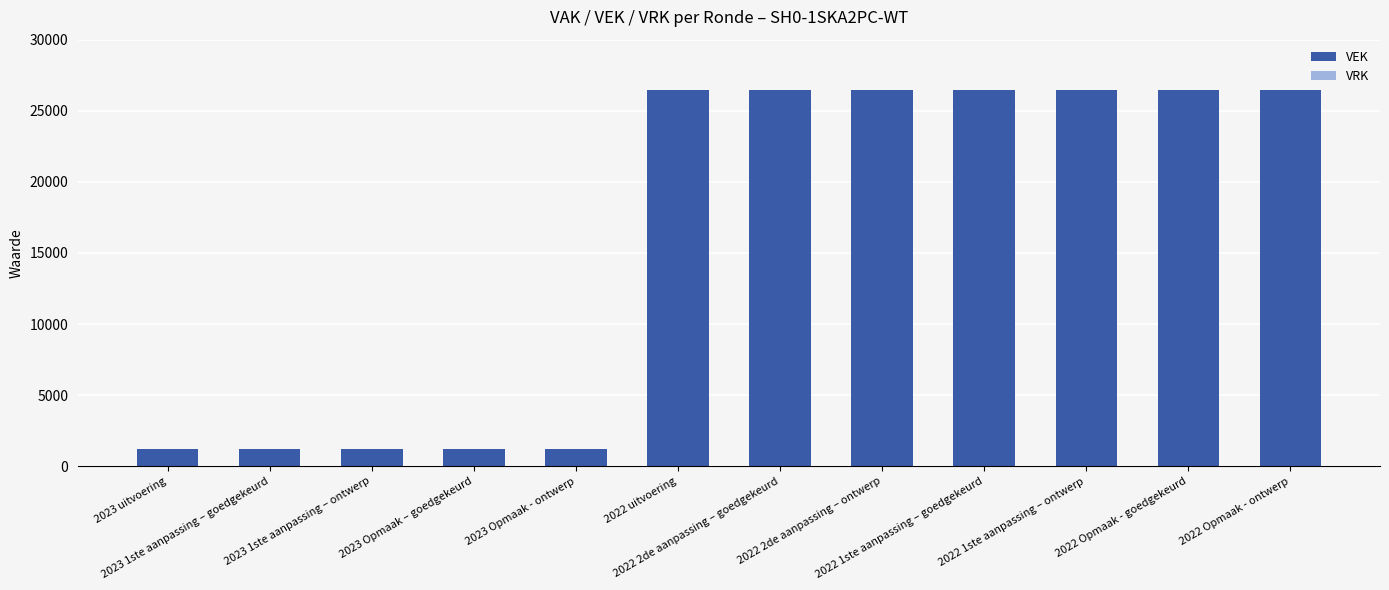

What is the value of the 3rd bar from the left?

1210